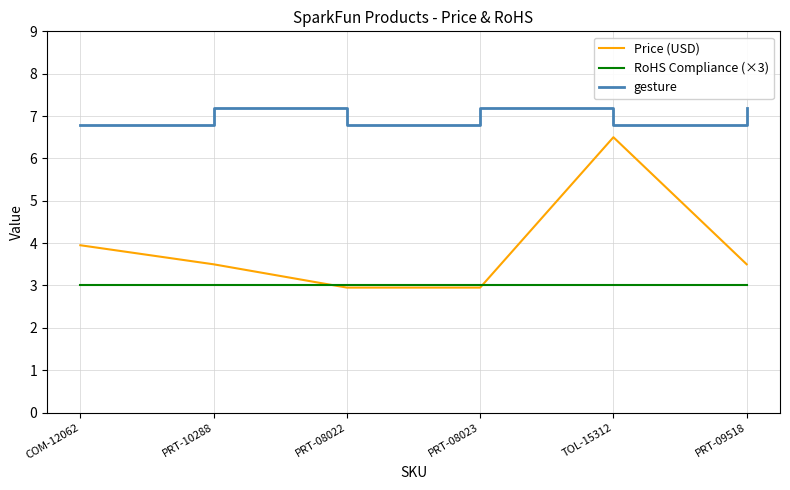

What position from the right is PRT-08022?

4